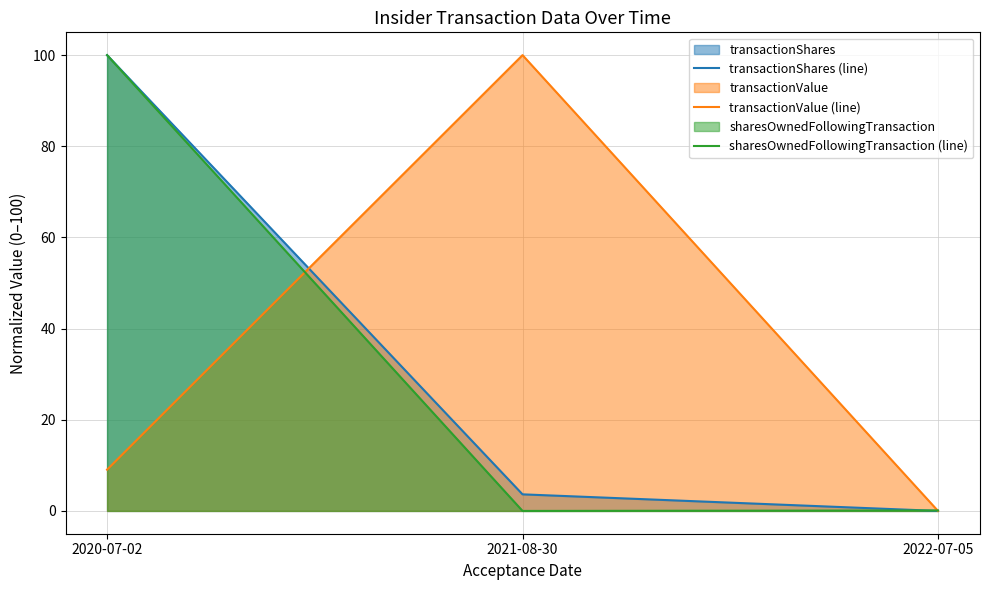

What is the maximum value shown in the chart?

100.0